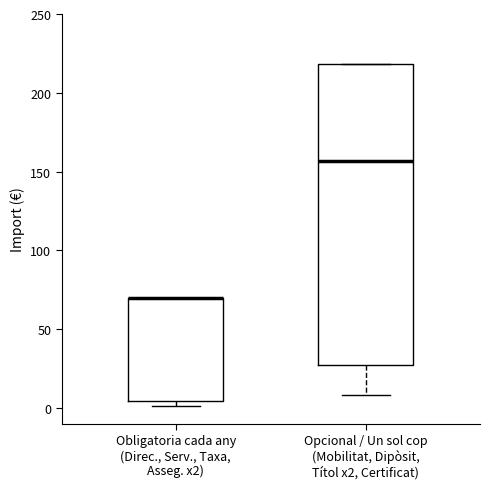

Reading left to right, read every box against the y-axis: the position of its median line, the range the box covers, and the ends of its whiskers. The values are not printed on the chart, so give them approximately, as read against the axis.

Obligatoria cada any (Direc., Serv., Taxa, Asseg. x2): median 70 (drawn on the box's upper edge), box 5 to 70, whiskers 0 to 70
Opcional / Un sol cop (Mobilitat, Dipòsit, Títol x2, Certificat): median 155, box 25 to 220, whiskers 10 to 220